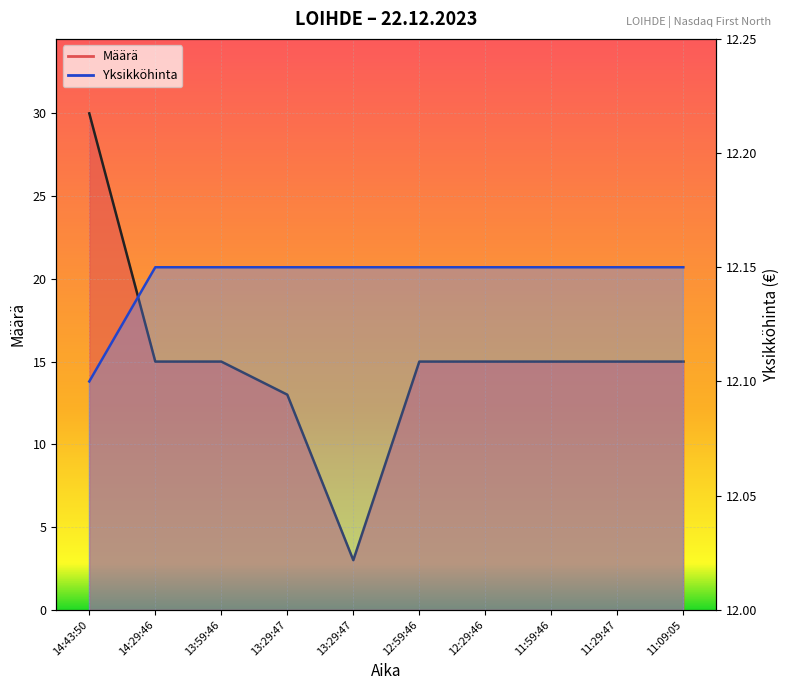

At which label is Määrä closest to 16?

14:29:46